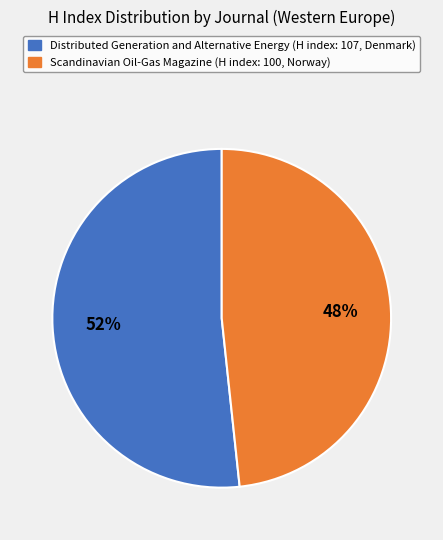

To the nearest percent, what is the average slice percentage?

50%